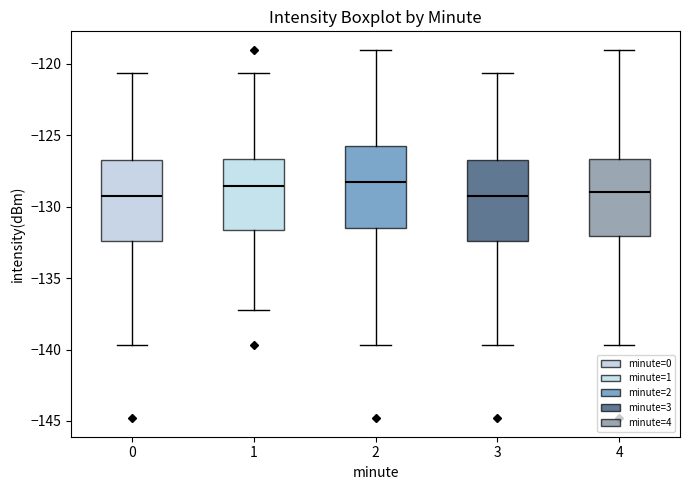

Where is the upper edge of the box at x = 2 on the y-axis? The values are not printed on the chart, so give them approximately, as read against the axis.

-125.5